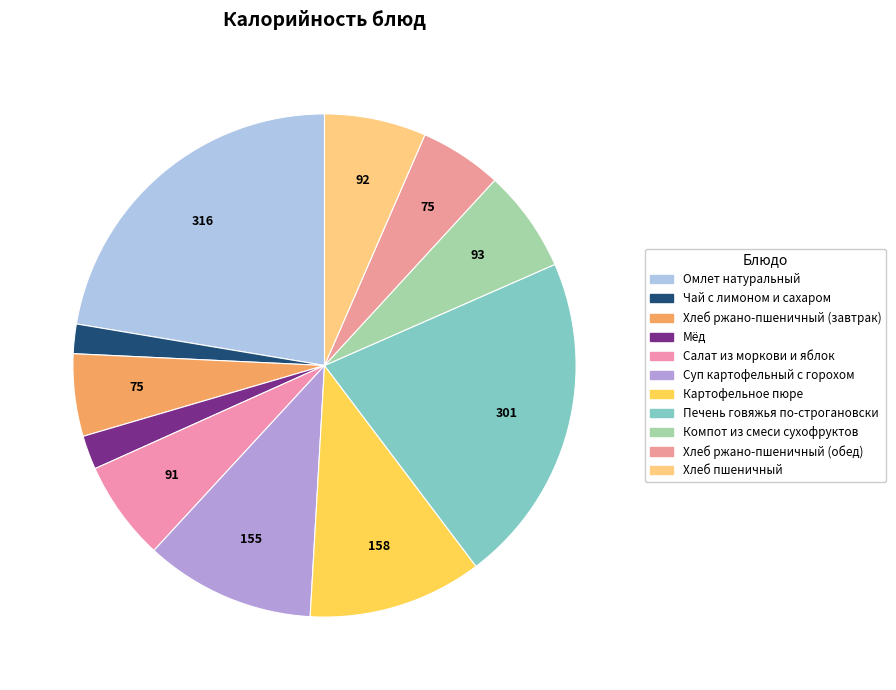

How many slices are in this pie chart?

11